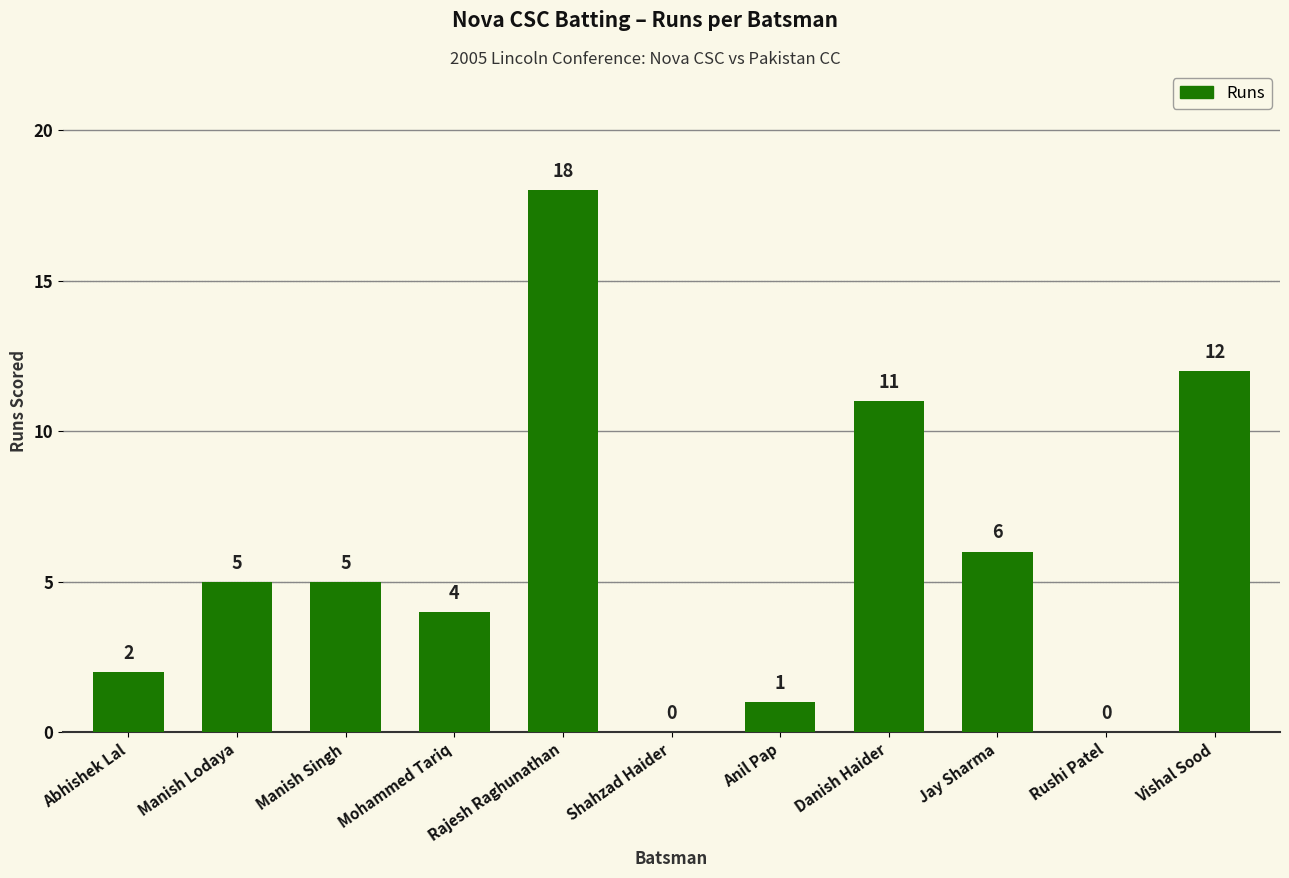

Reading right to left, extract all data points from this chart.

12	0	6	11	1	0	18	4	5	5	2